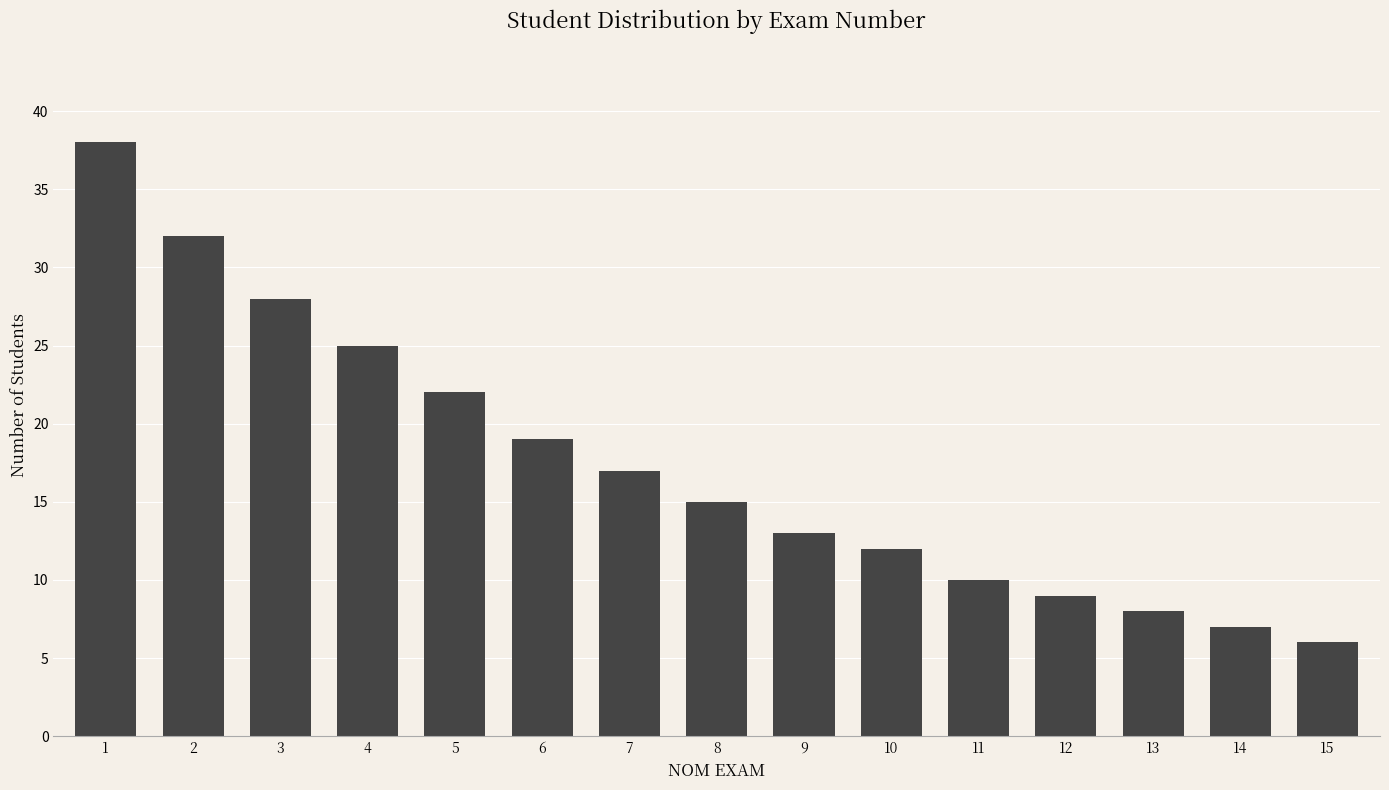

List the labels in order of value, smallest first.

15, 14, 13, 12, 11, 10, 9, 8, 7, 6, 5, 4, 3, 2, 1